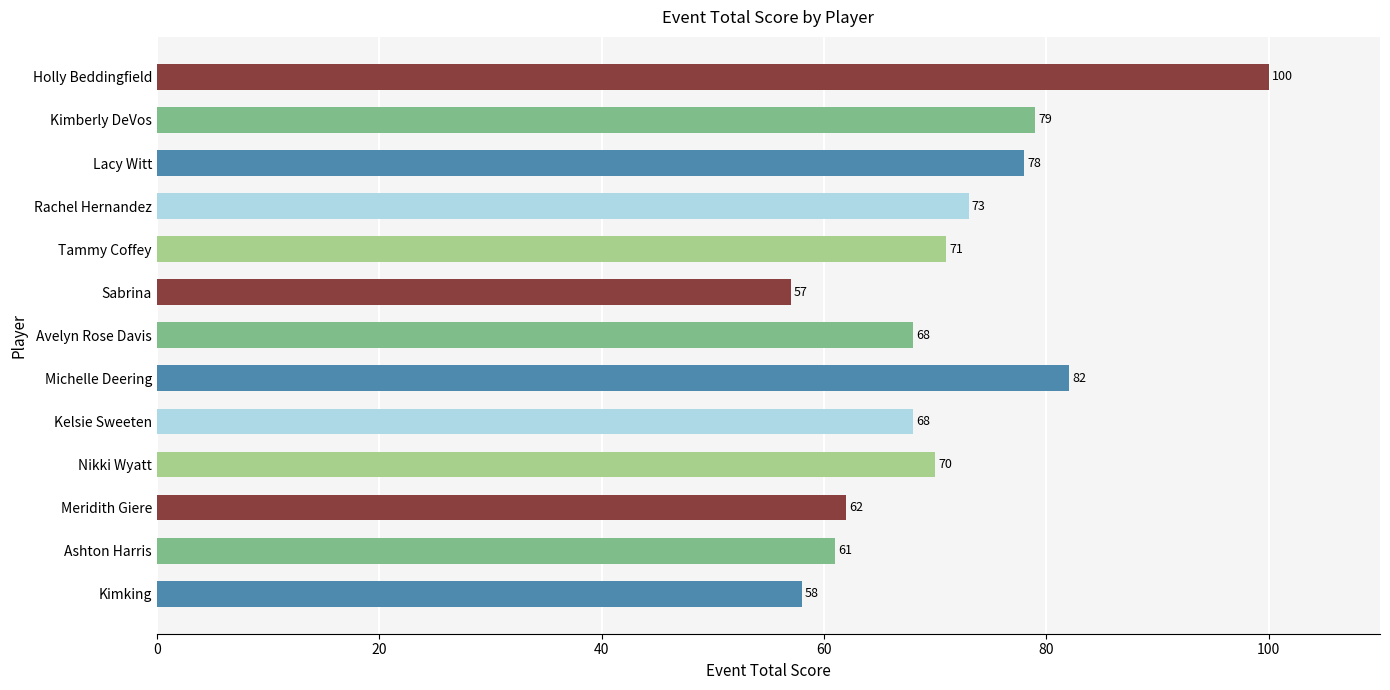

True or false: the data shows 96 at Kimking.

False